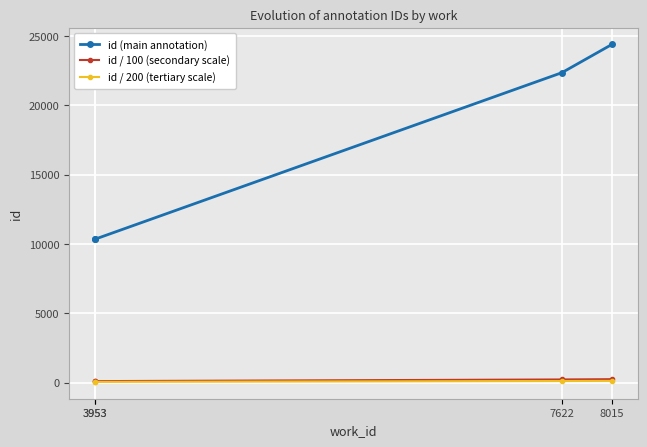

True or false: id / 100 (secondary scale) and id (main annotation) intersect in this chart.

False